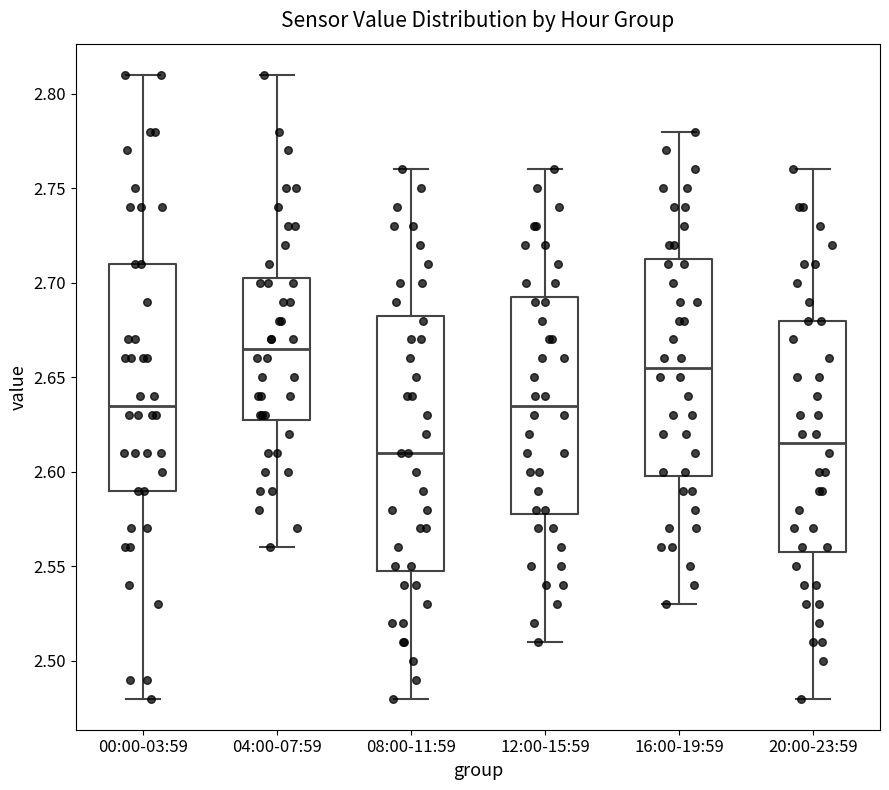

Which box has the highest median line?

04:00-07:59